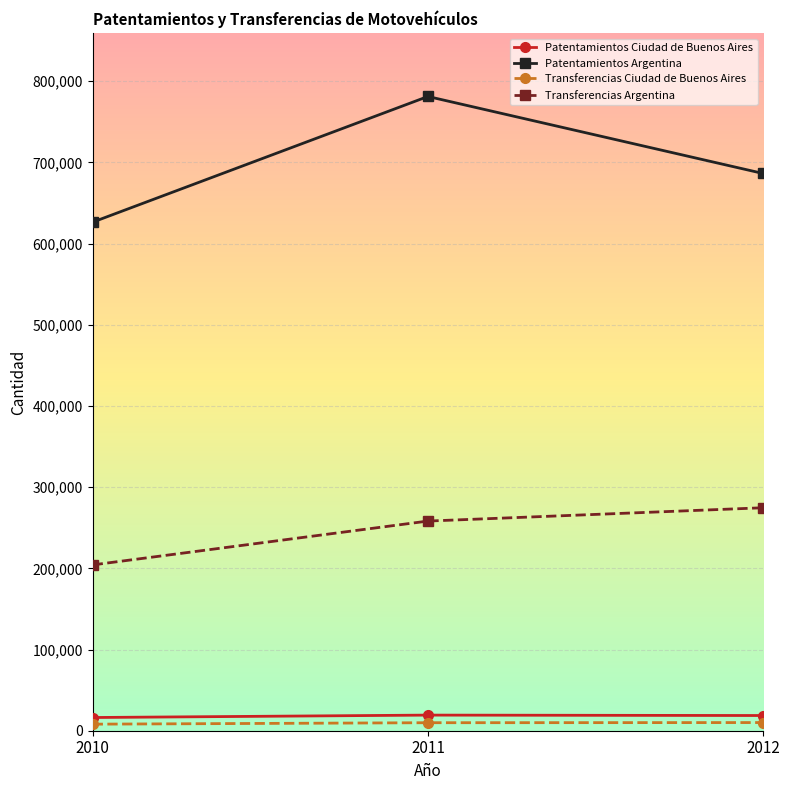

Which series has the widest spread of values?

Patentamientos Argentina